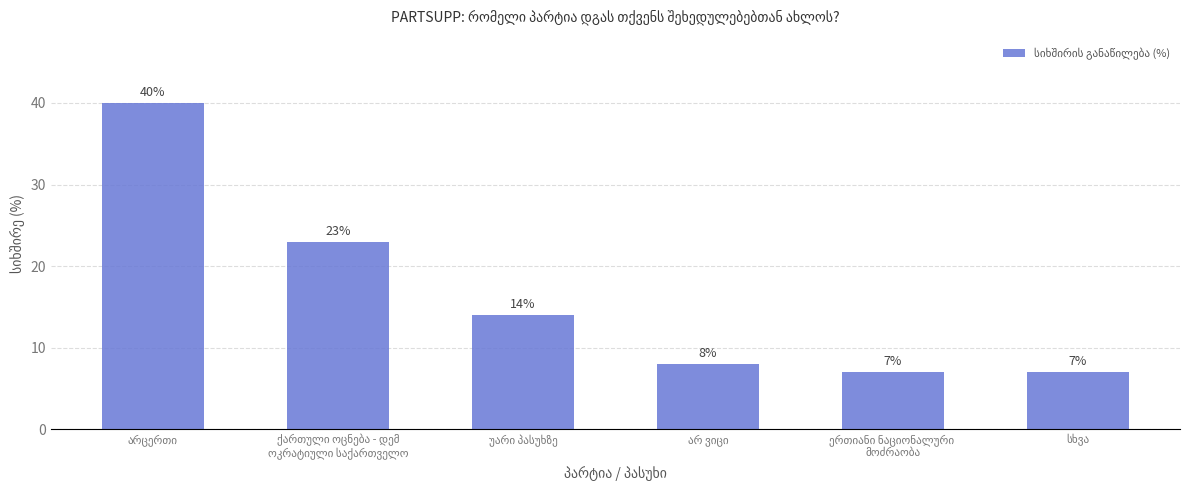

What is the maximum value shown in the chart?

40